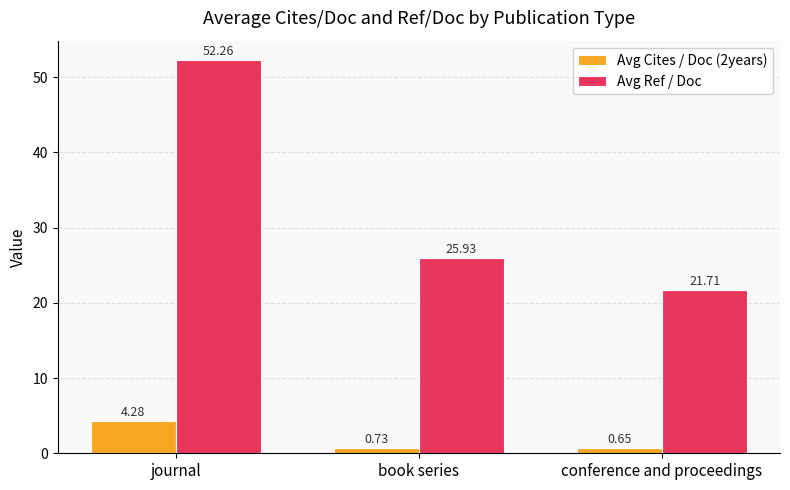

What are all the series names shown in the legend?

Avg Cites / Doc (2years), Avg Ref / Doc